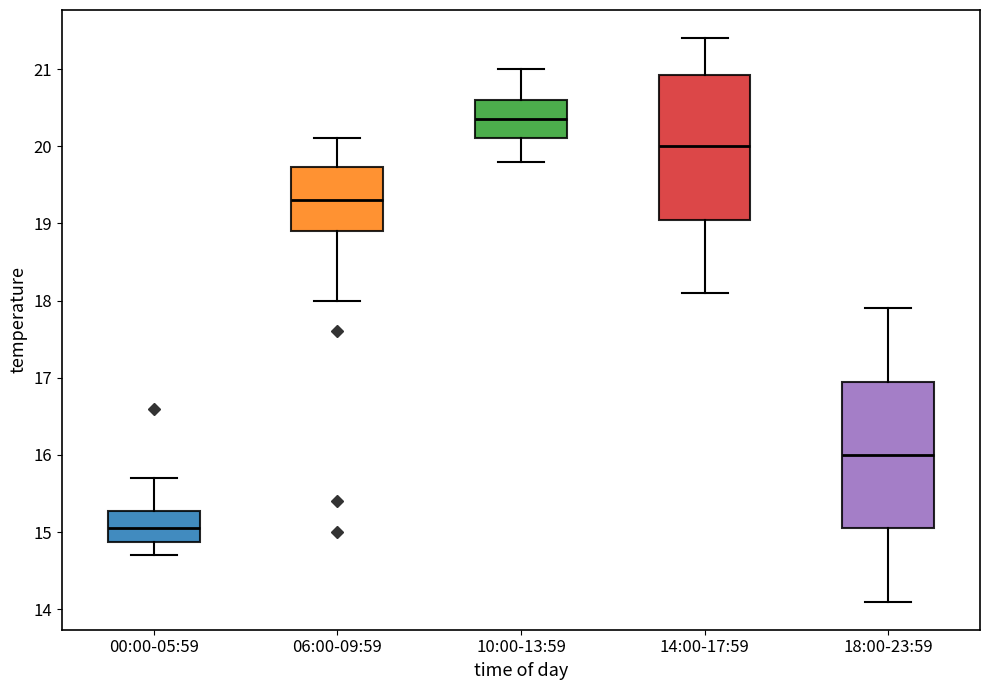

Which box has the lowest median line?

00:00-05:59